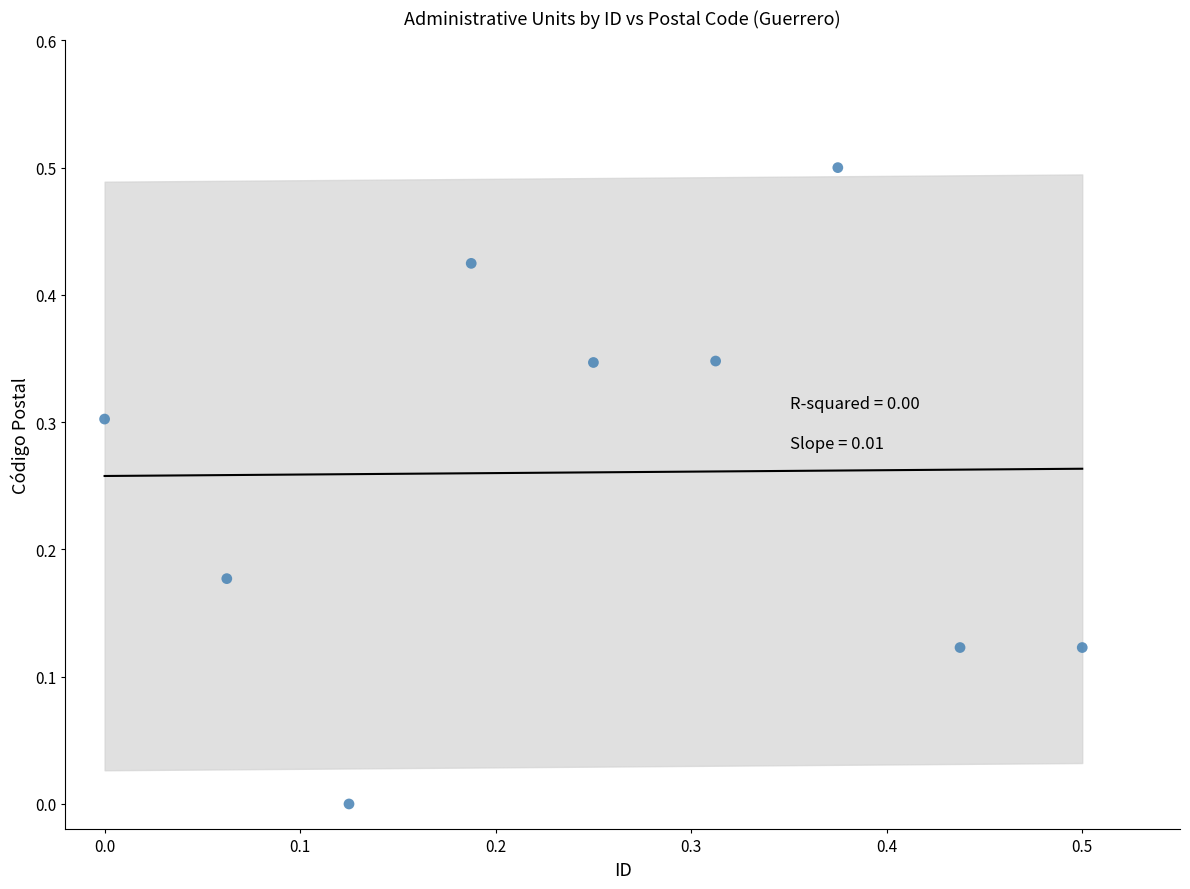

What is the range of Y values (max minus min)?

0.5